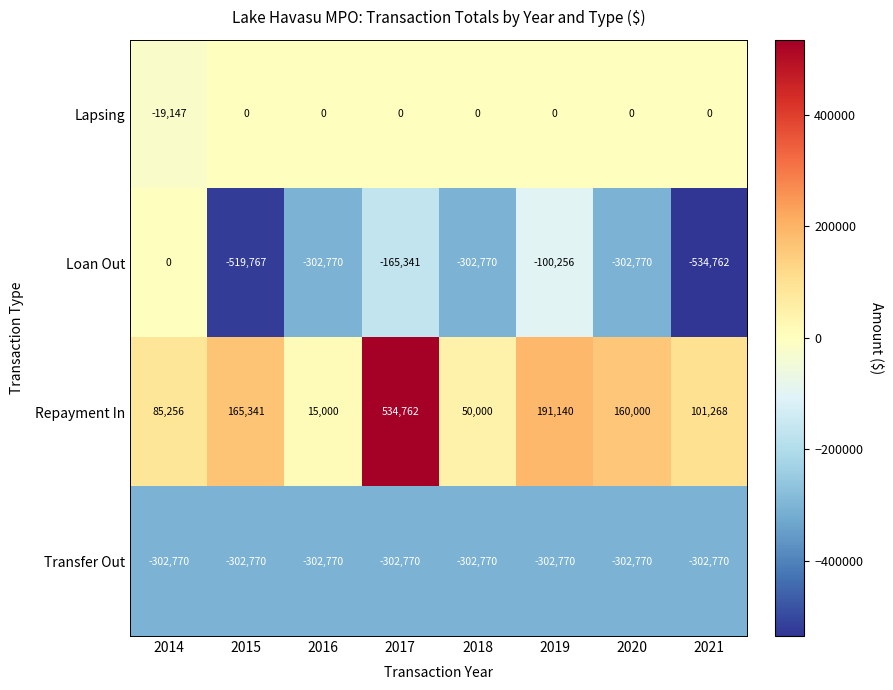

At which category is the sum across all series the highest?

2017